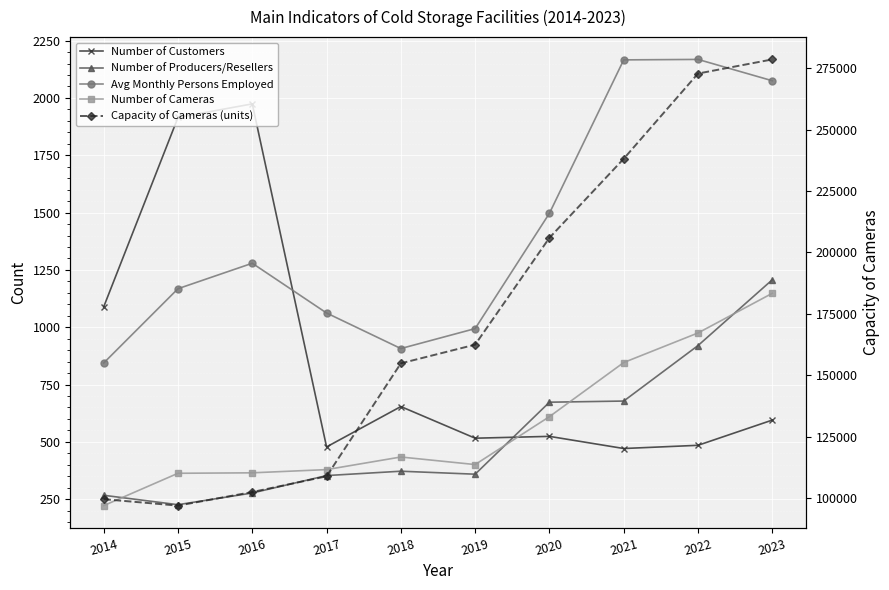

What is the difference between the Capacity of Cameras (units) values at 2014 and 2018?

55291